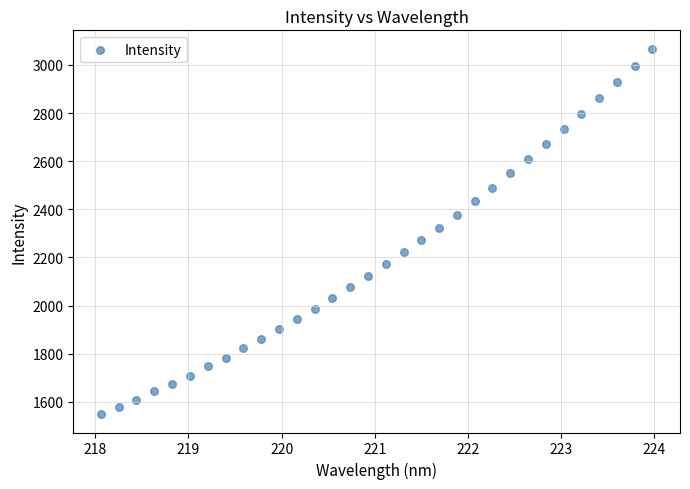

What is the range of Y values (max minus min)?

1520.1